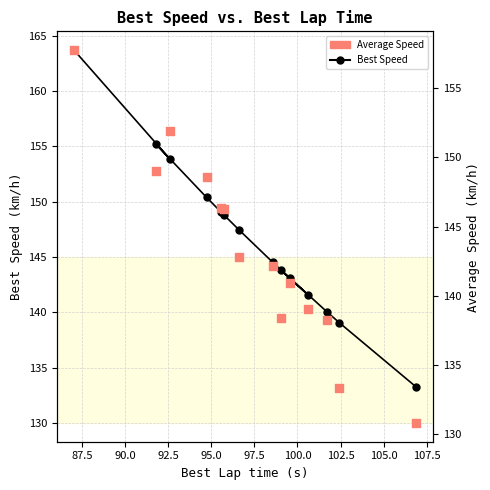

What are all the series names shown in the legend?

Best Speed, Average Speed